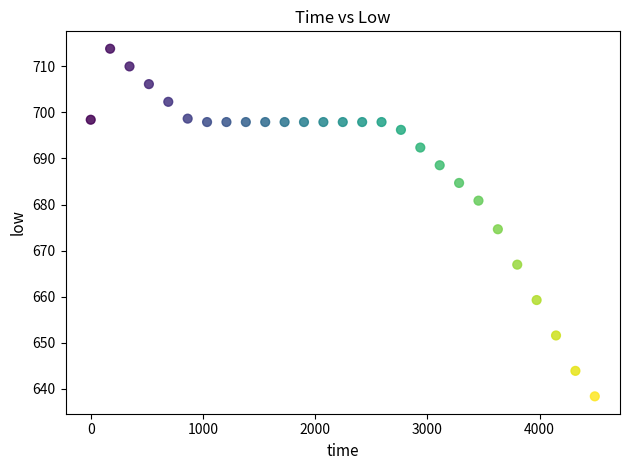

What Y value in the scatter plot is closest to 676?

674.6